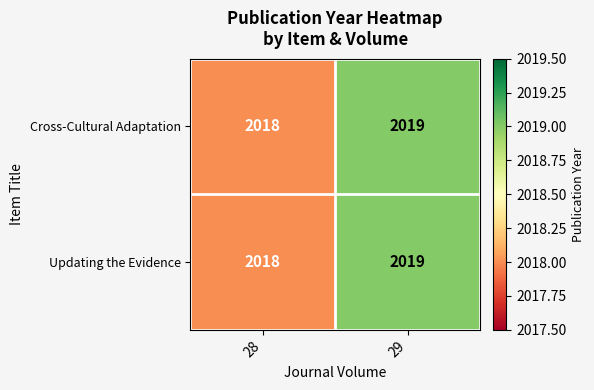

True or false: Updating the Evidence has a value of 529 at 29.

False